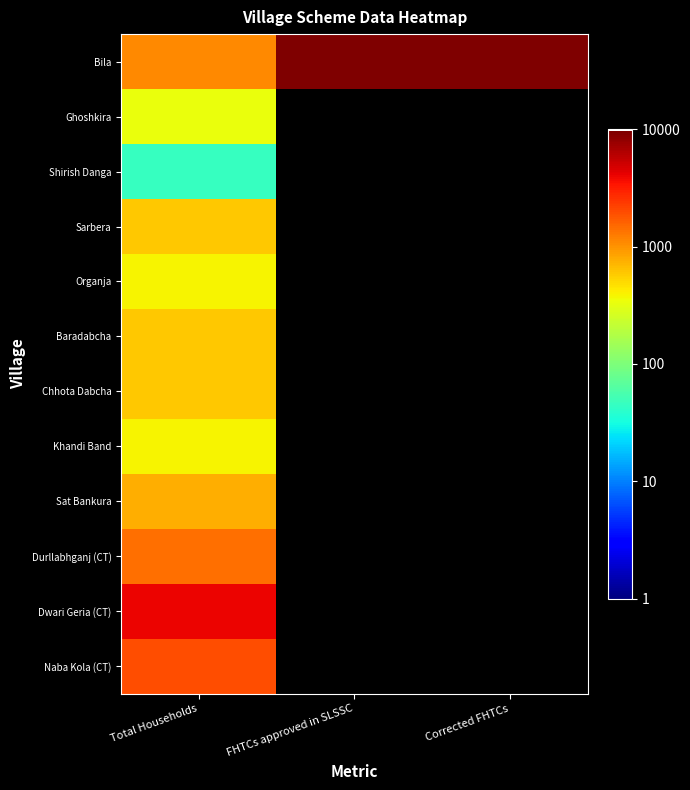

The Naba Kola (CT) series shows 1009.4 at Total Households. True or false?

False